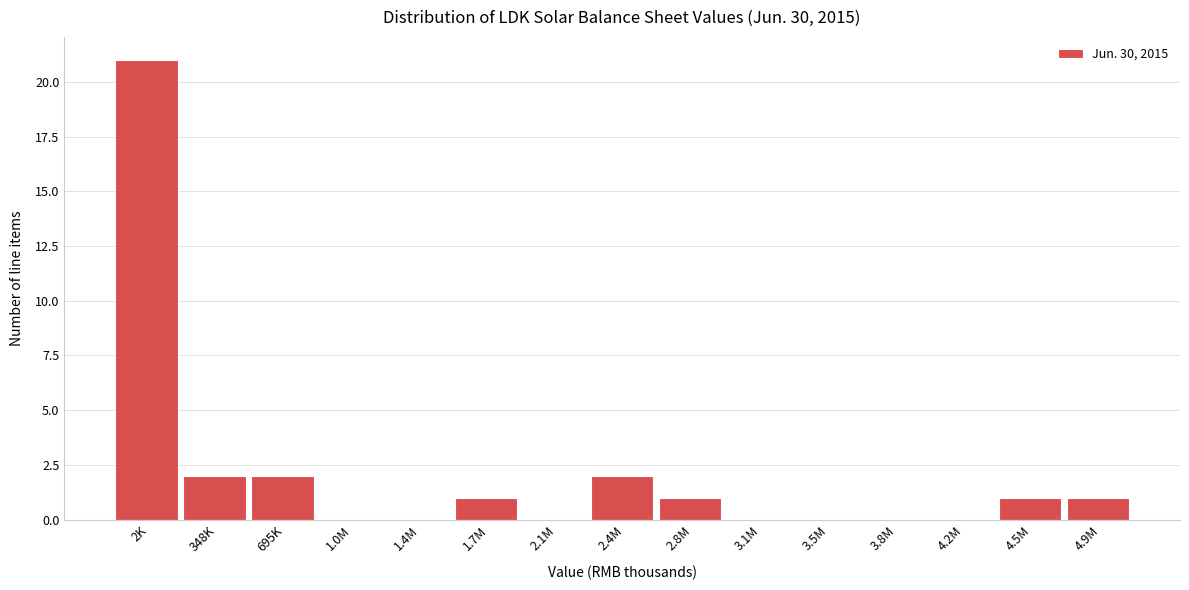

Reading left to right, list all the values displayed in this chart.

2K=21	348K=2	695K=2	1.0M=0	1.4M=0	1.7M=1	2.1M=0	2.4M=2	2.8M=1	3.1M=0	3.5M=0	3.8M=0	4.2M=0	4.5M=1	4.9M=1